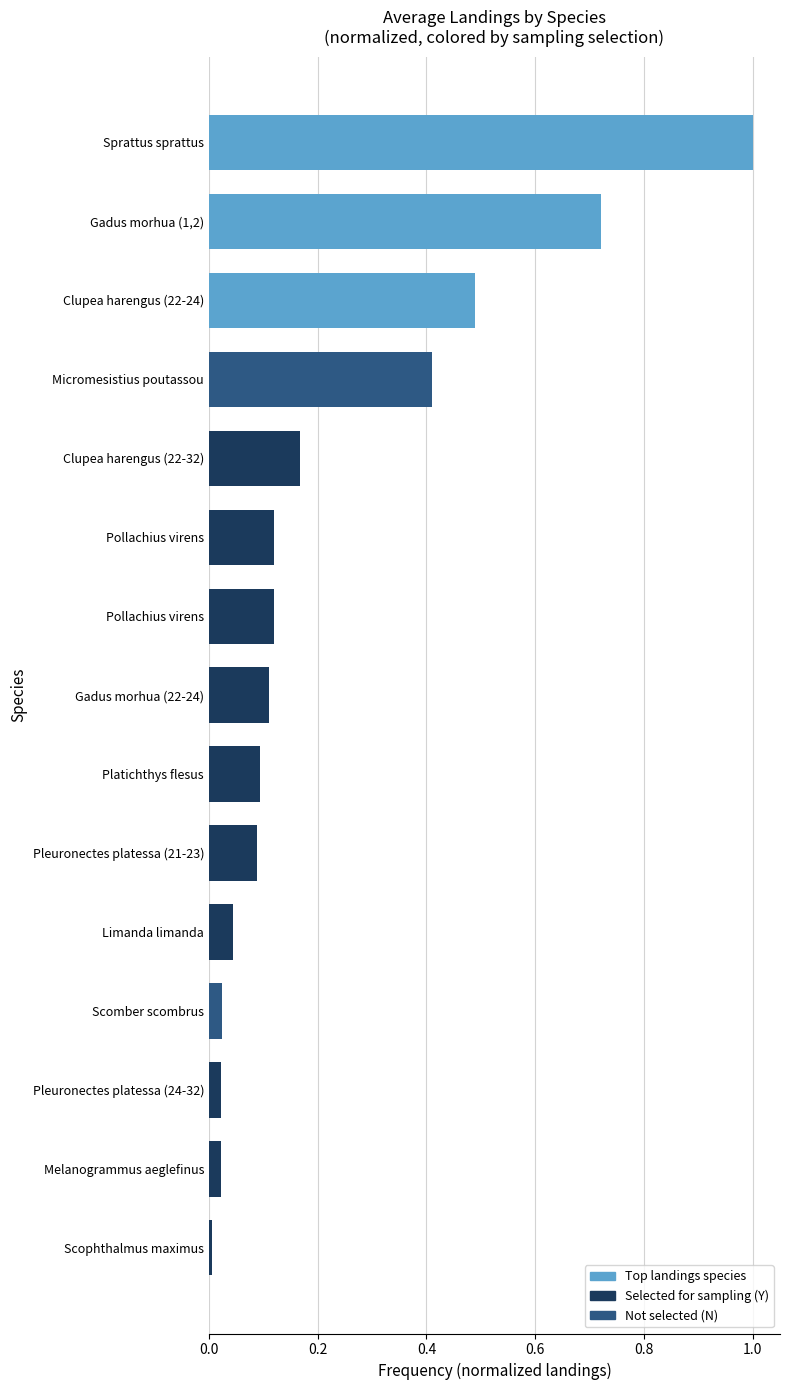

Does the chart contain any negative values?

No